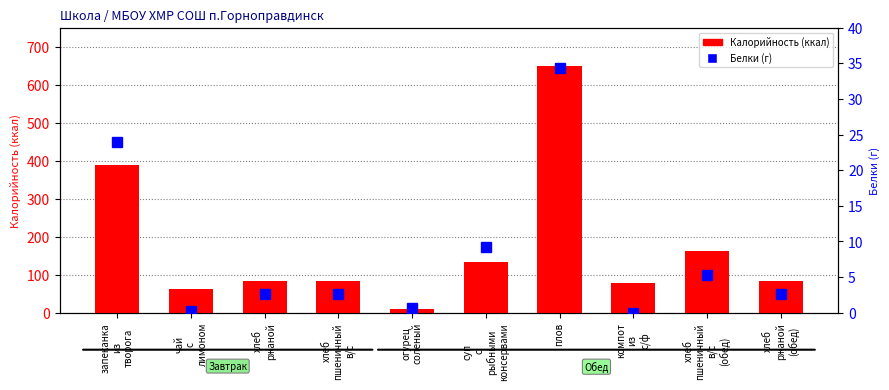

Is it true that Калорийность (ккал) equals 129.5 at запеканка
из
творога?

False